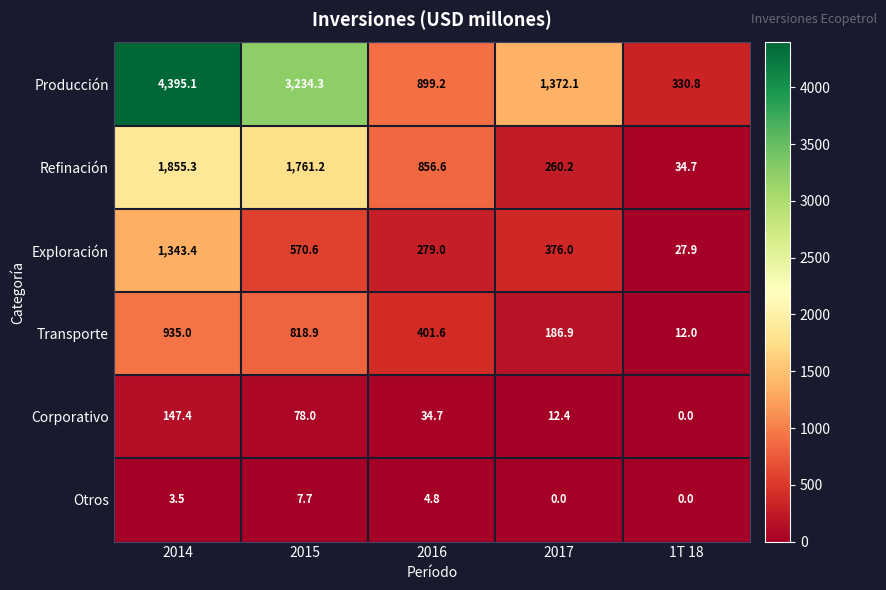

Which series changed the most between 2015 and 1T 18?

Producción